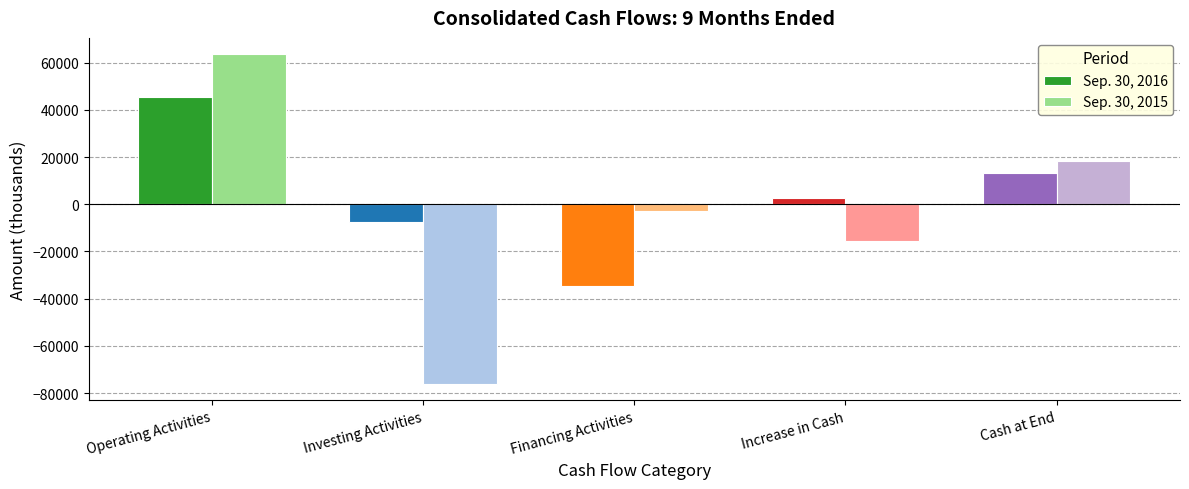

How many positive values does the Sep. 30, 2015 series have?

2